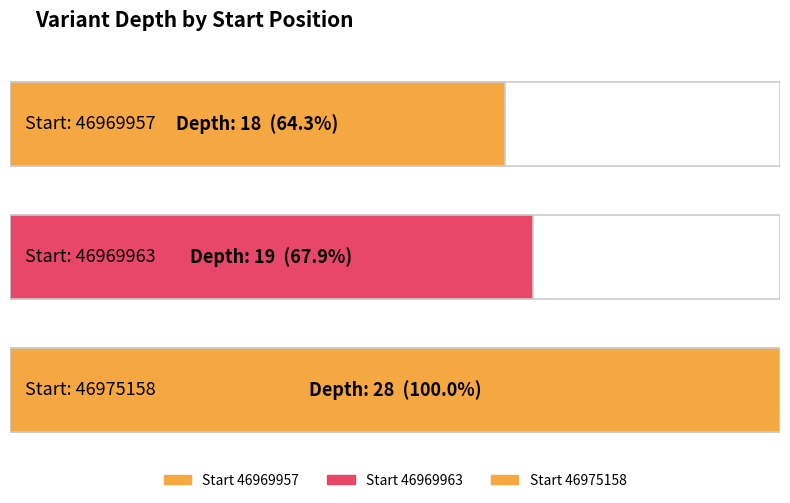

What is the smallest value displayed?

18